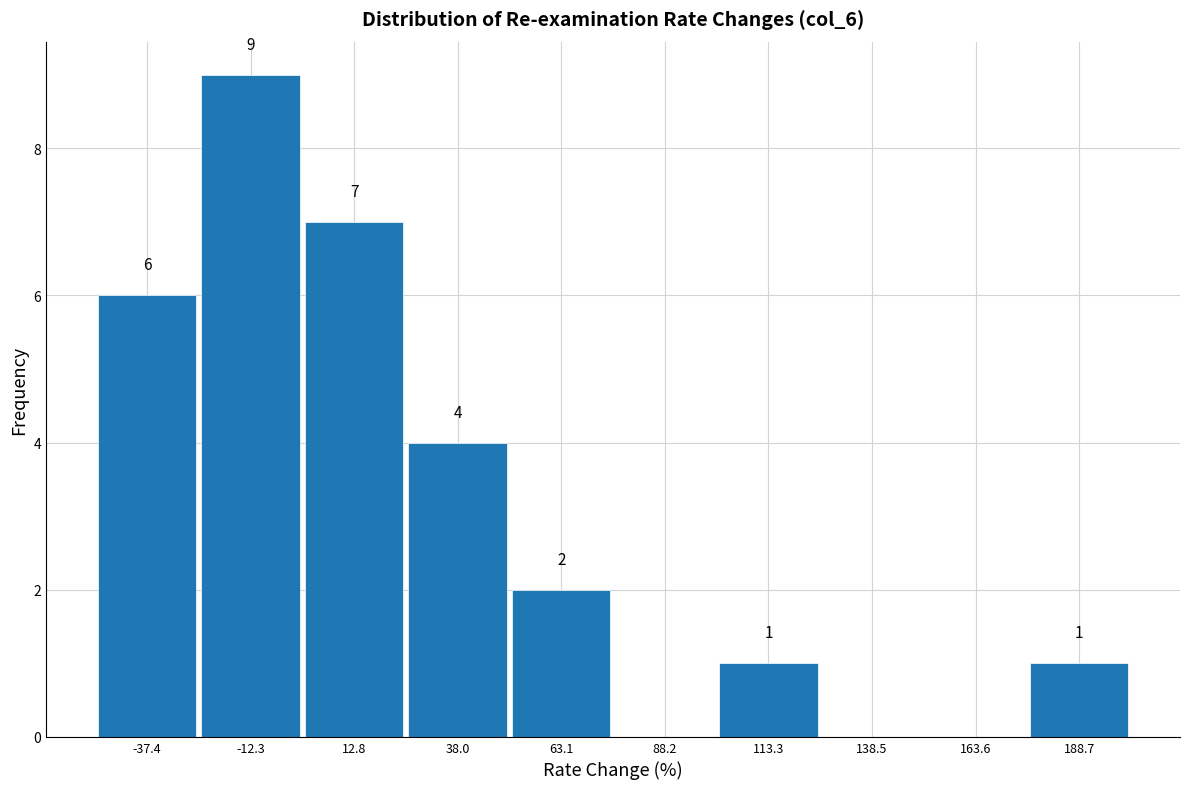

Over which range of the x-axis is the bar tallest?

-25 to 0